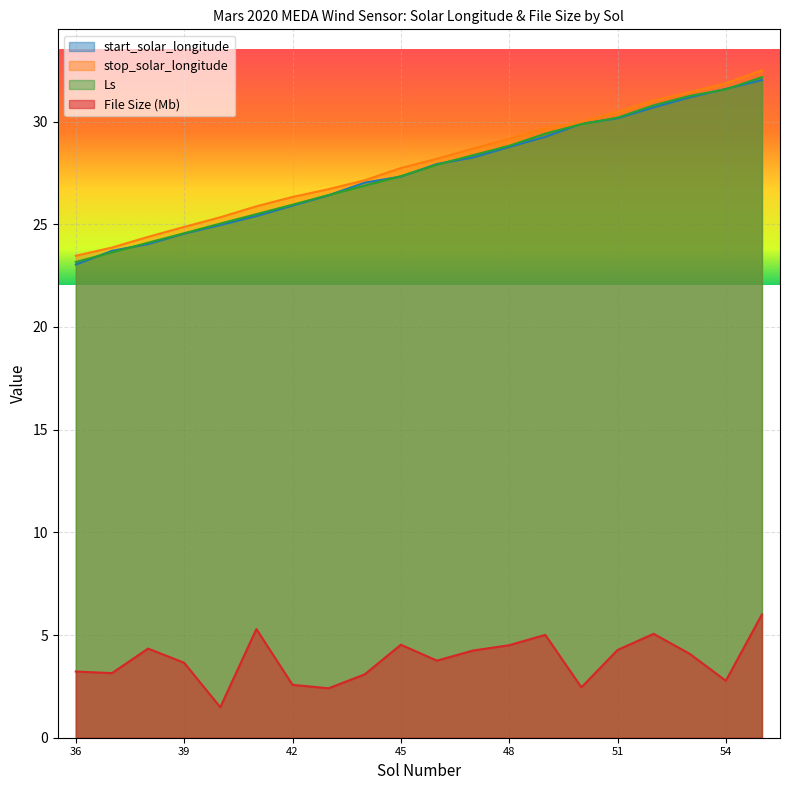

What is the smallest value displayed?

1.5